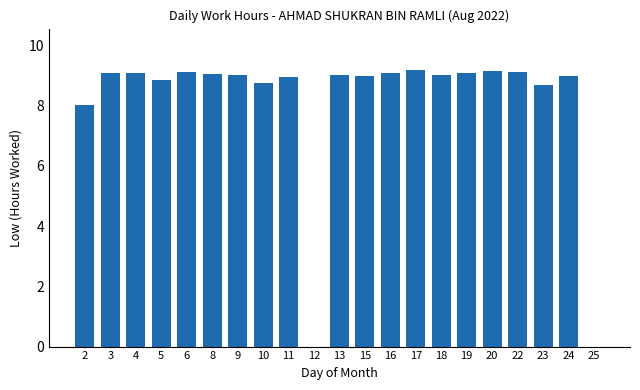

Are the bars grouped side by side (vs. stacked)?

No